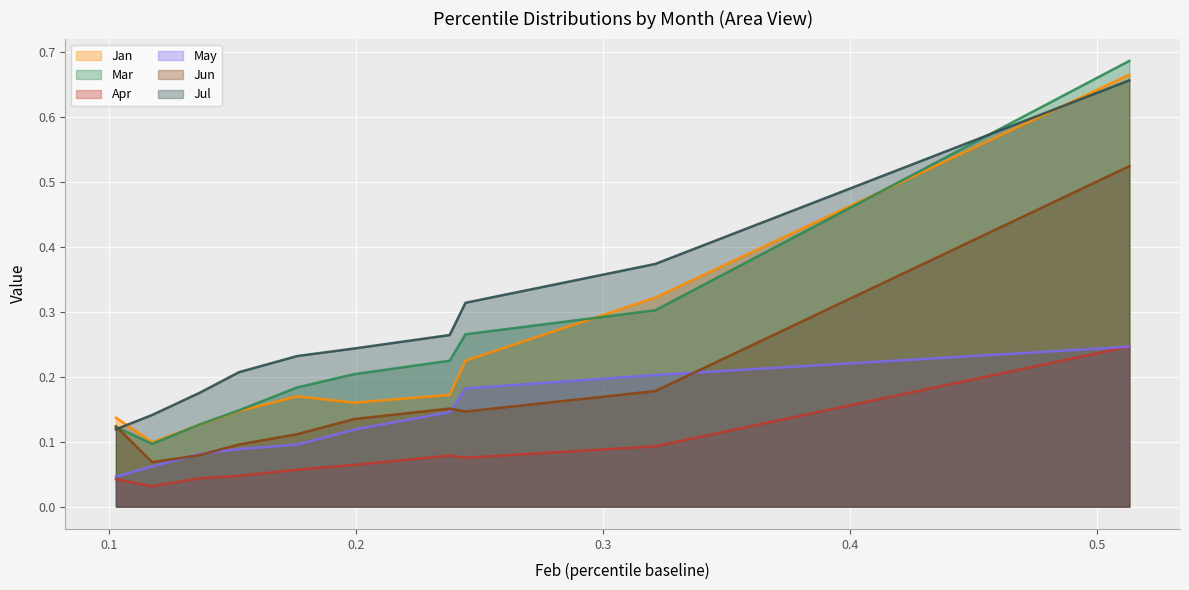

How many interior local valleys does the Apr series have?

2